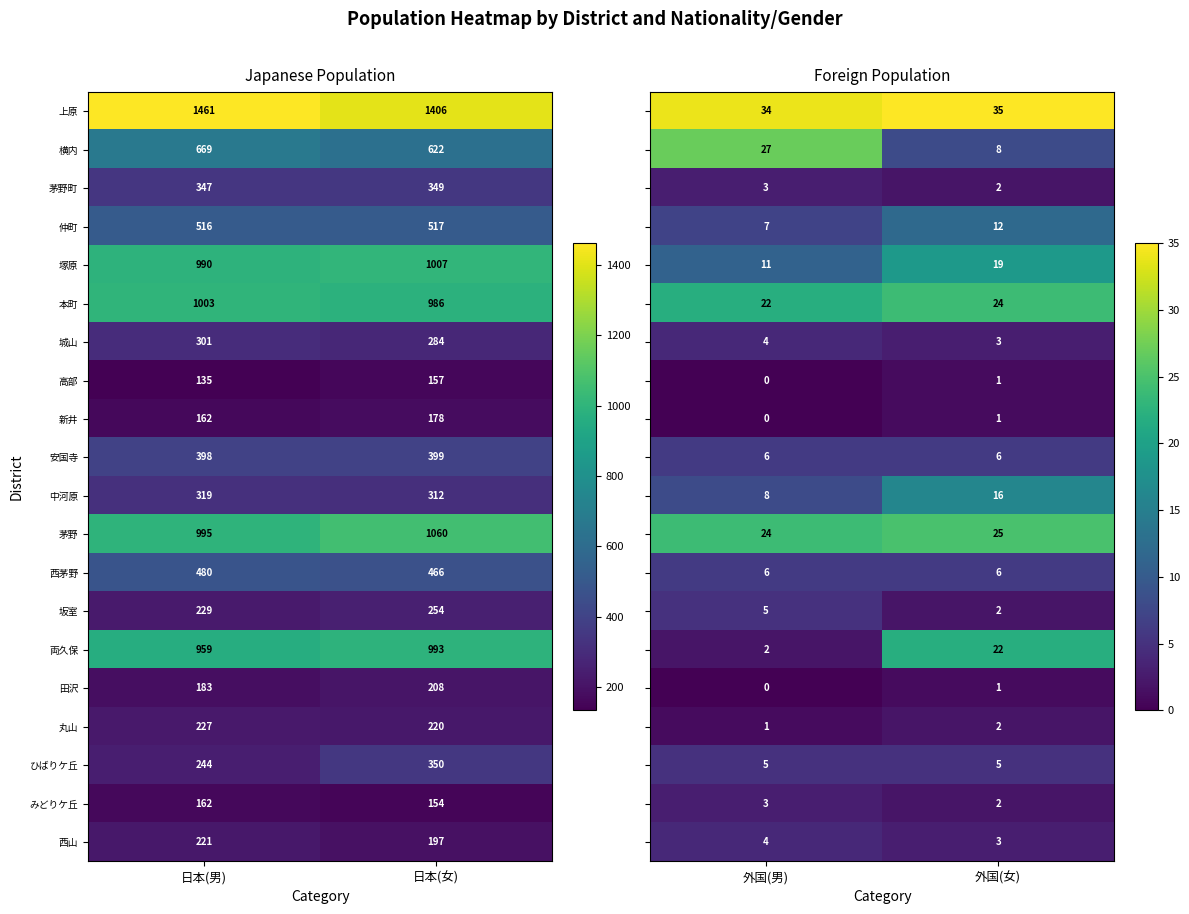

Rank the categories by 西山 value from highest to lowest.

日本(男), 日本(女)